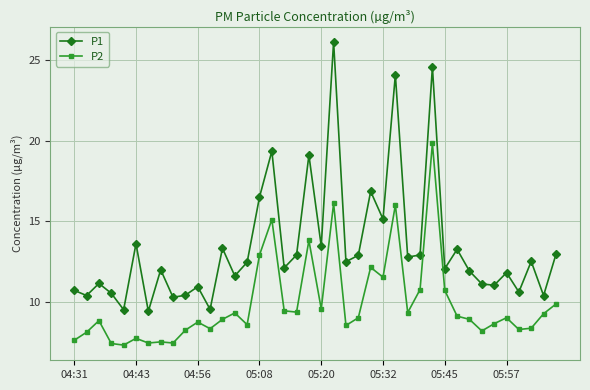

What is the average value of the P1 series?

13.4